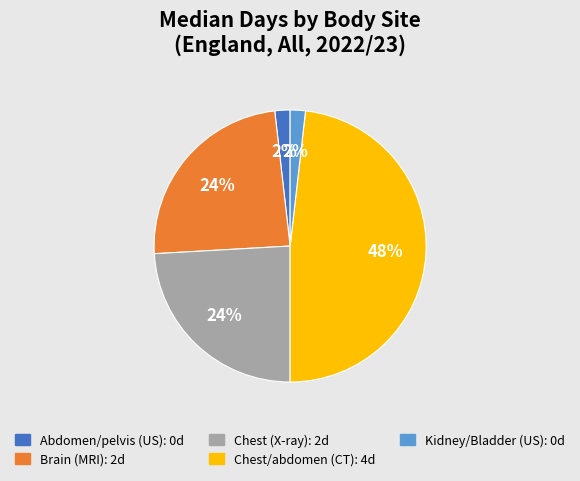

Does any single category account for the majority?

No